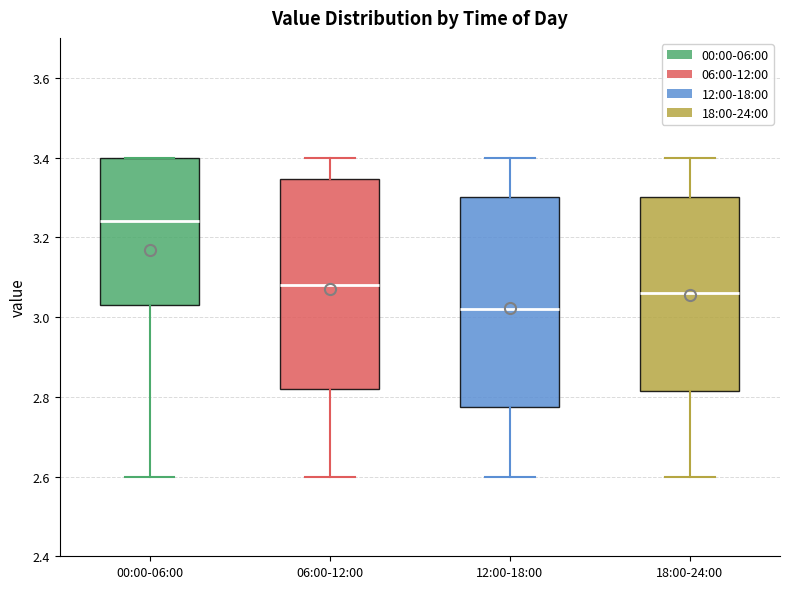

Reading left to right, transcribe this box plot: for each box, give where its median line is, the range the box spans, and where its two whiskers end, as read against the y-axis. The values are not printed on the chart, so give them approximately, as read against the axis.

00:00-06:00: median 3.24, box 3.04 to 3.40, whiskers 2.60 to 3.40
06:00-12:00: median 3.08, box 2.82 to 3.34, whiskers 2.60 to 3.40
12:00-18:00: median 3.02, box 2.78 to 3.30, whiskers 2.60 to 3.40
18:00-24:00: median 3.06, box 2.82 to 3.30, whiskers 2.60 to 3.40